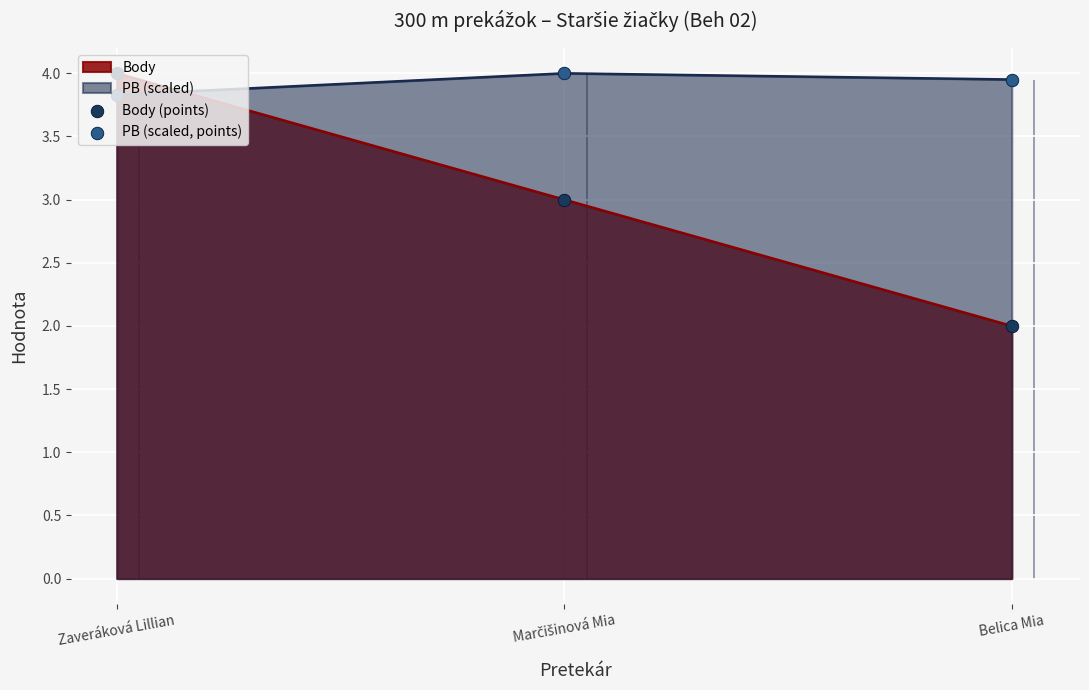

At which category is the sum across all series the highest?

Zaveráková Lillian